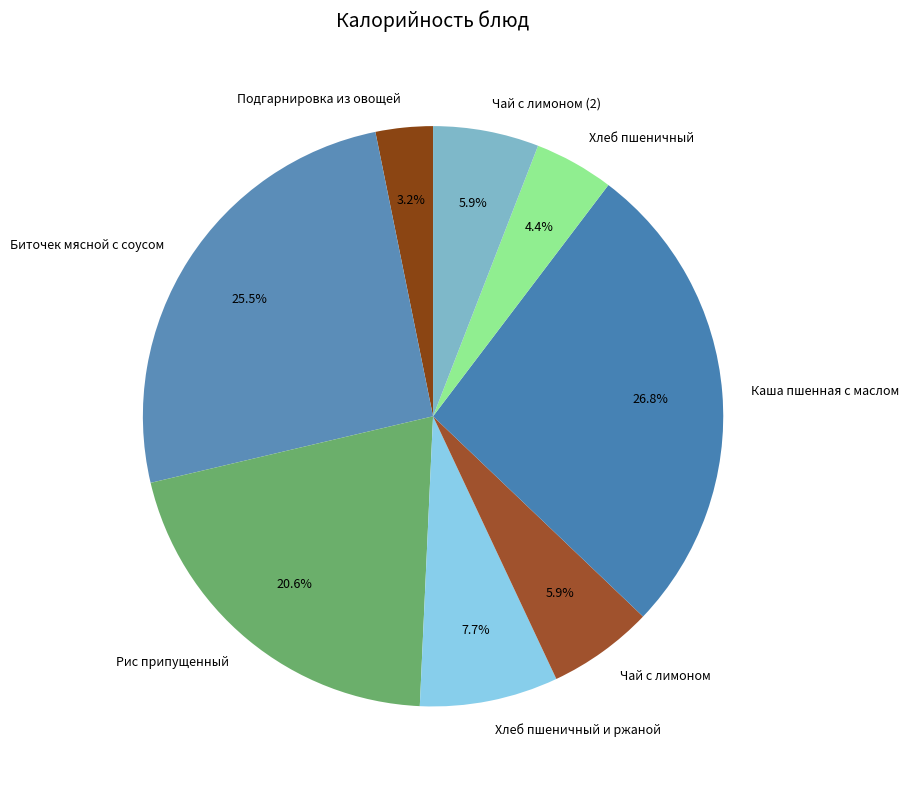

To the nearest percent, what percentage of the pie is Хлеб пшеничный и ржаной?

8%